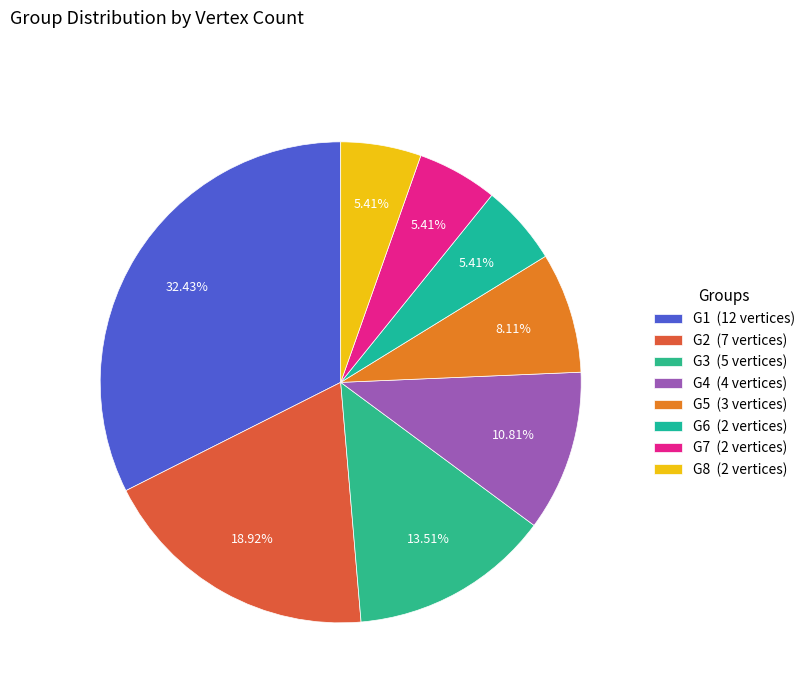

Rank the categories by value from highest to lowest.

G1, G2, G3, G4, G5, G6, G7, G8